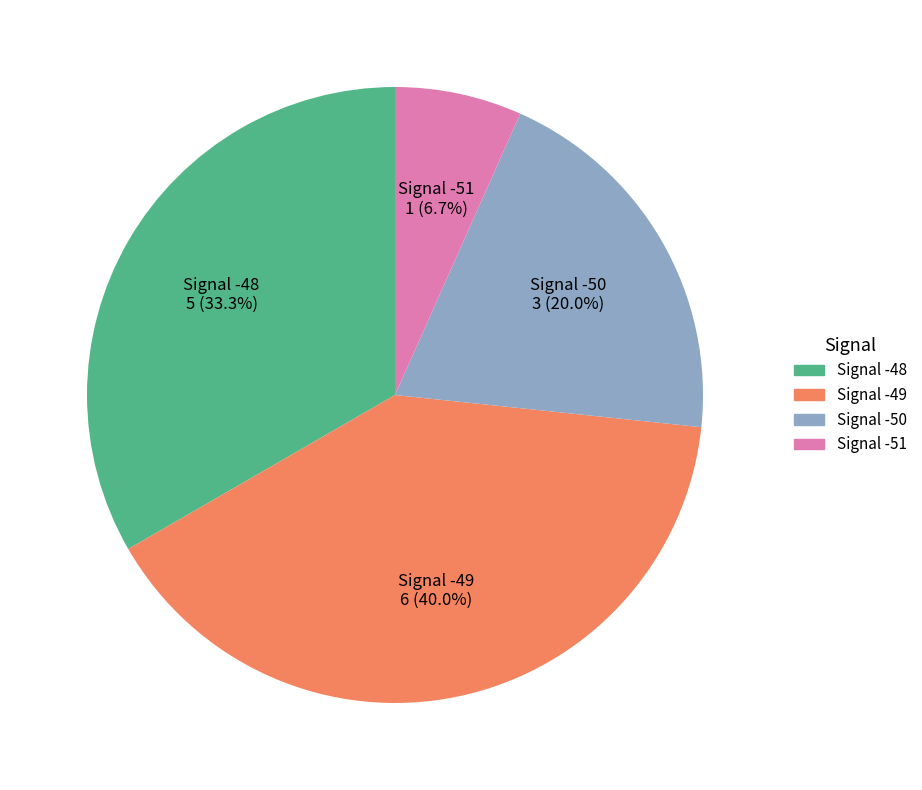

Does any single category account for the majority?

No